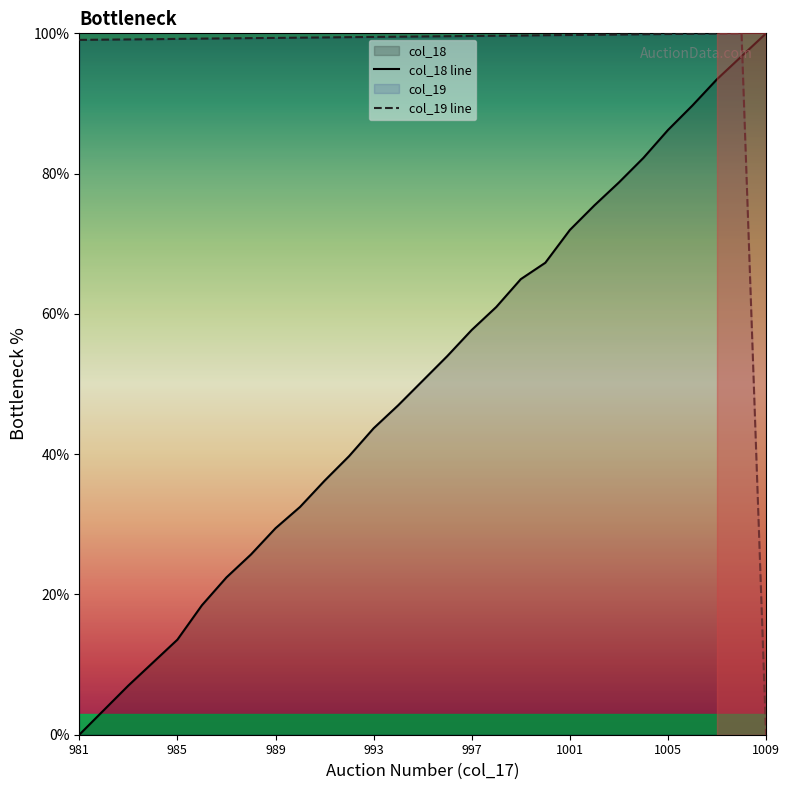

What is the maximum value for col_18 line?

100.0